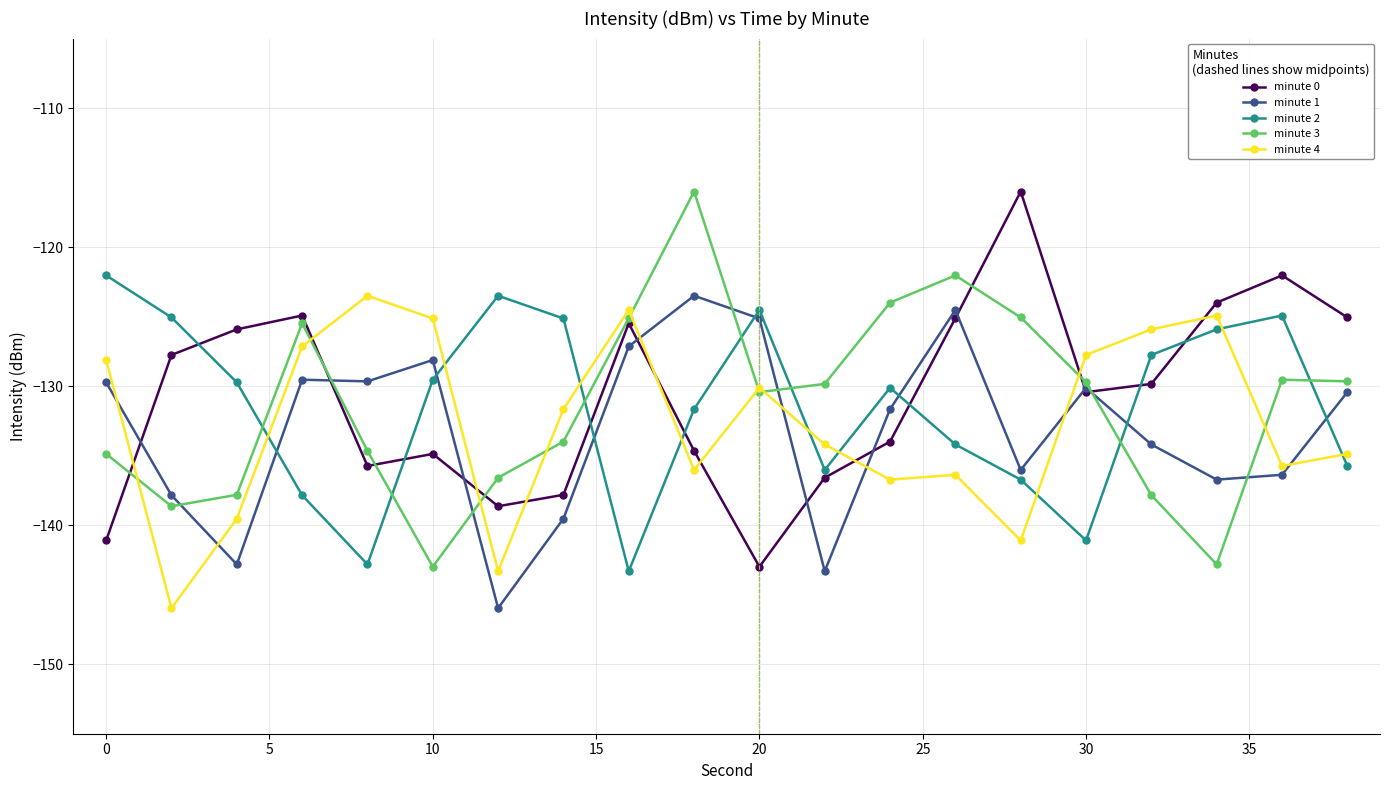

What is the highest value of the minute 3 series?

-116.0